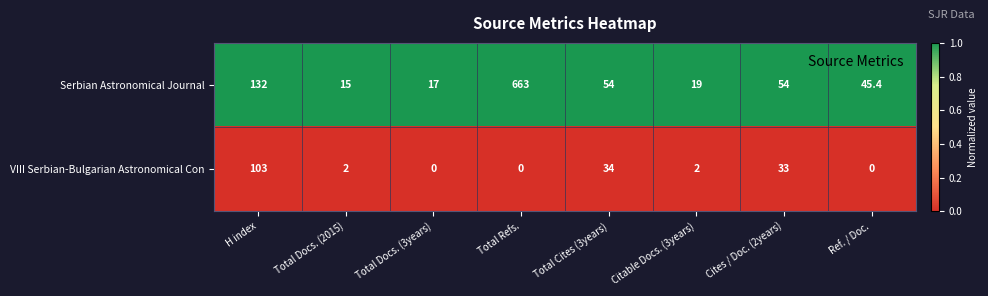

Reading left to right, extract all data points from this chart.

Serbian Astronomical Journal: H index=132.0	Total Docs. (2015)=15.0	Total Docs. (3years)=17.0	Total Refs.=663.0	Total Cites (3years)=54.0	Citable Docs. (3years)=19.0	Cites / Doc. (2years)=54.0	Ref. / Doc.=45.4
VIII Serbian-Bulgarian Astronomical Con: H index=103.0	Total Docs. (2015)=2.0	Total Docs. (3years)=0.0	Total Refs.=0.0	Total Cites (3years)=34.0	Citable Docs. (3years)=2.0	Cites / Doc. (2years)=33.0	Ref. / Doc.=0.0